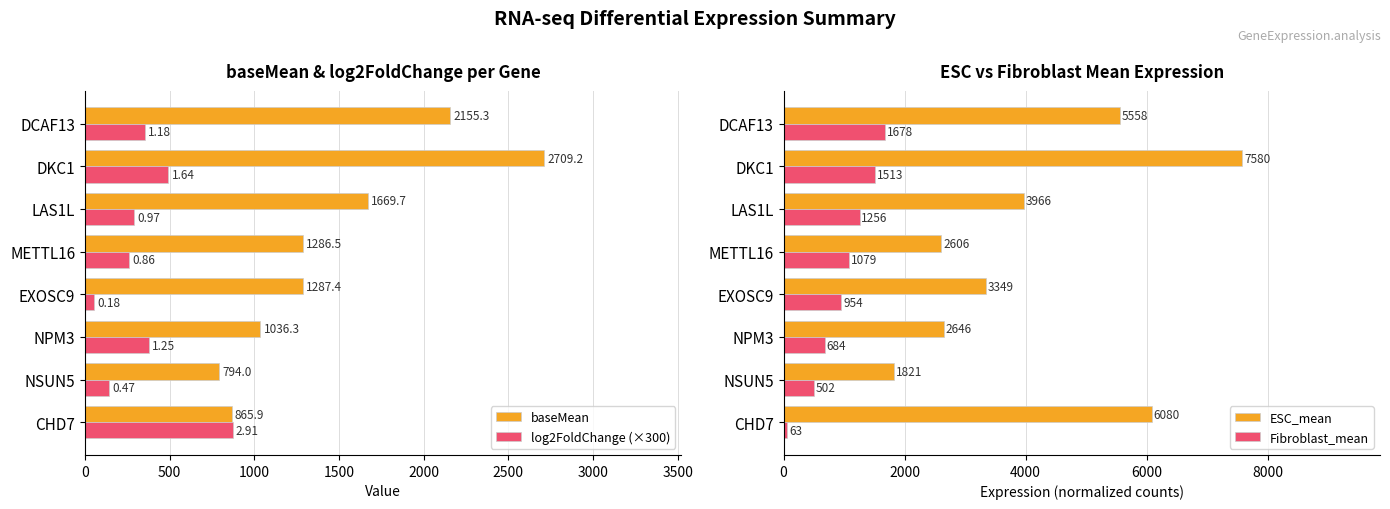

The value of ESC_mean at EXOSC9 is 3348.9. True or false?

True